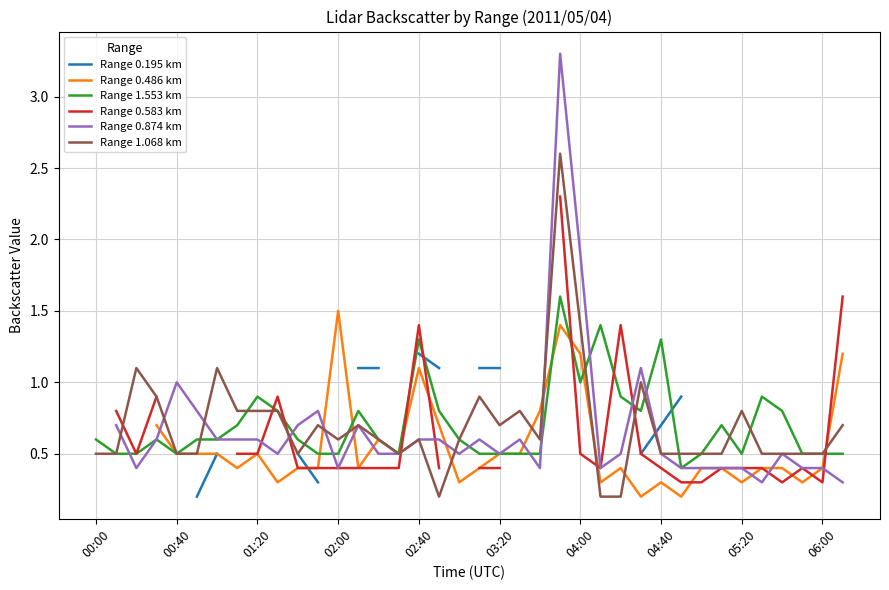

Is it true that Range 1.068 km equals 0.3 at 02:40?

False